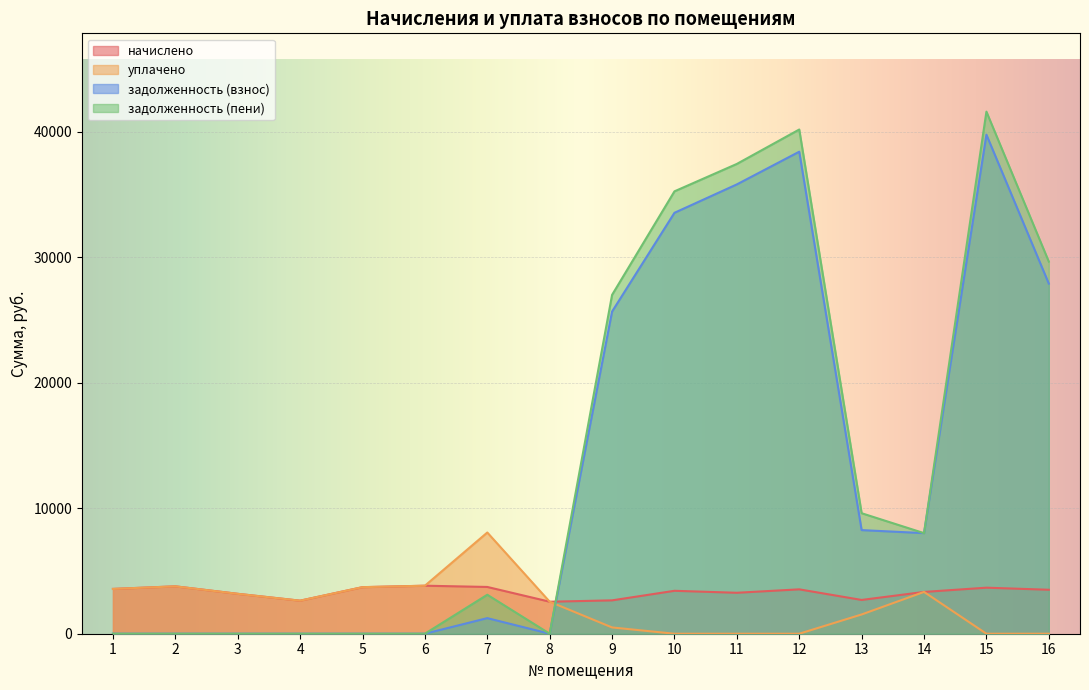

Which series changed the most between 2 and 9?

задолженность (пени)